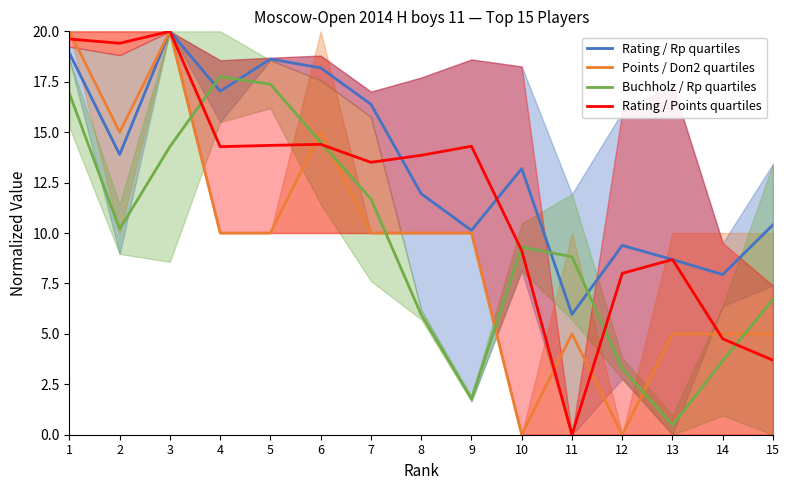

Between which two adjacent categories do Points / Doп2 quartiles and Buchholz / Rp quartiles first intersect?

3 and 4